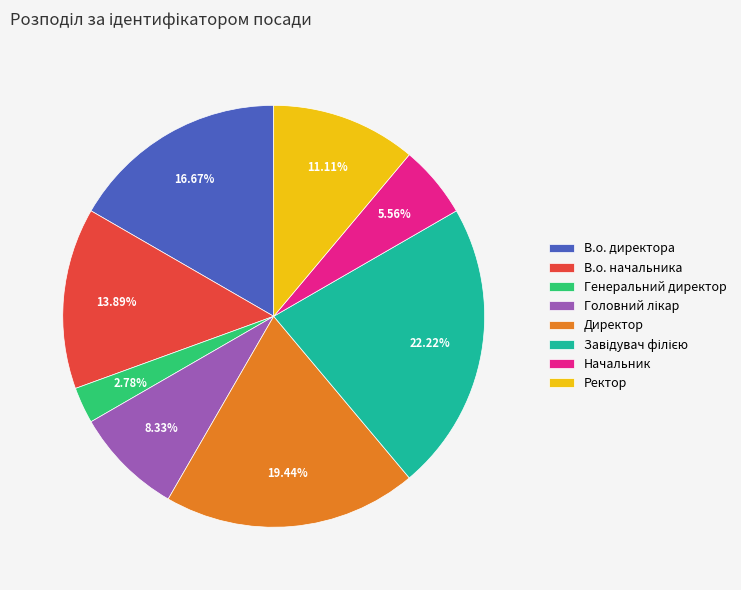

Which category has the smallest portion of the pie?

Генеральний директор